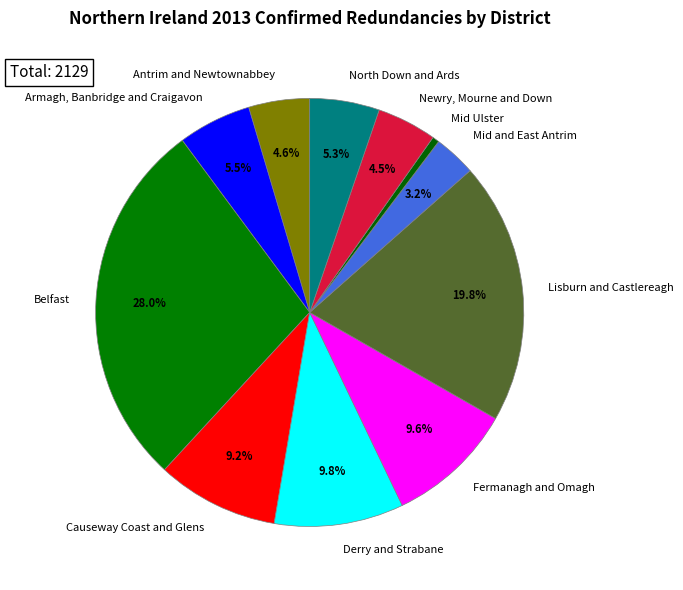

How many segments does this pie chart have?

11